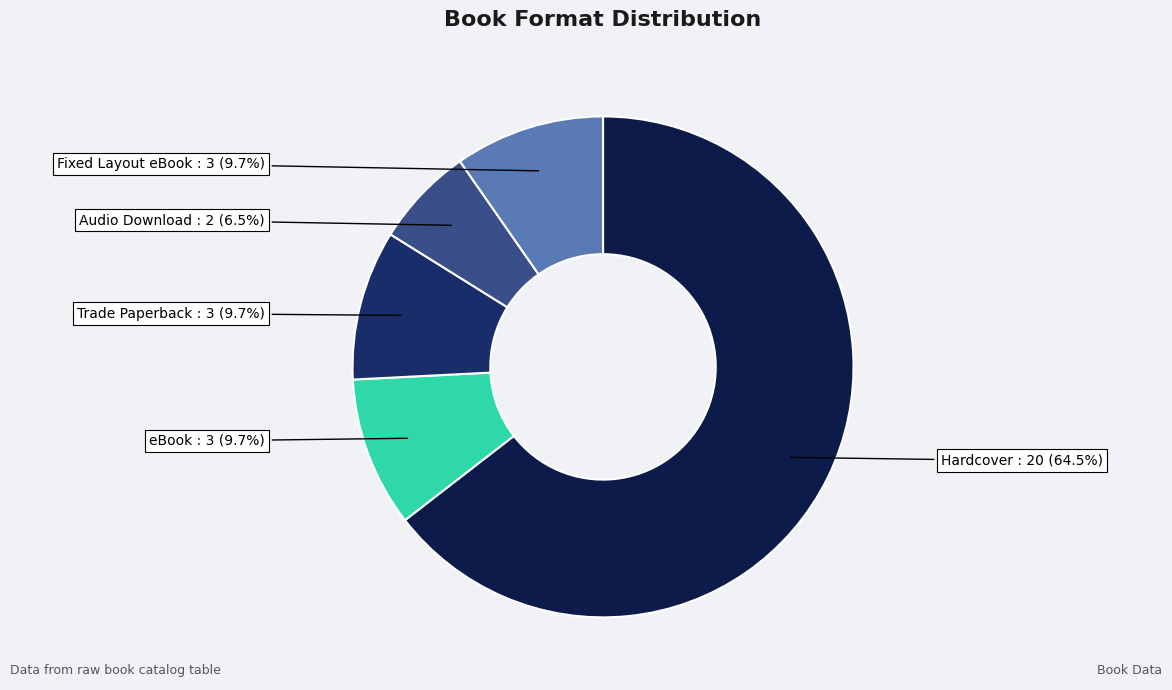

To the nearest percent, what is the average slice percentage?

20%